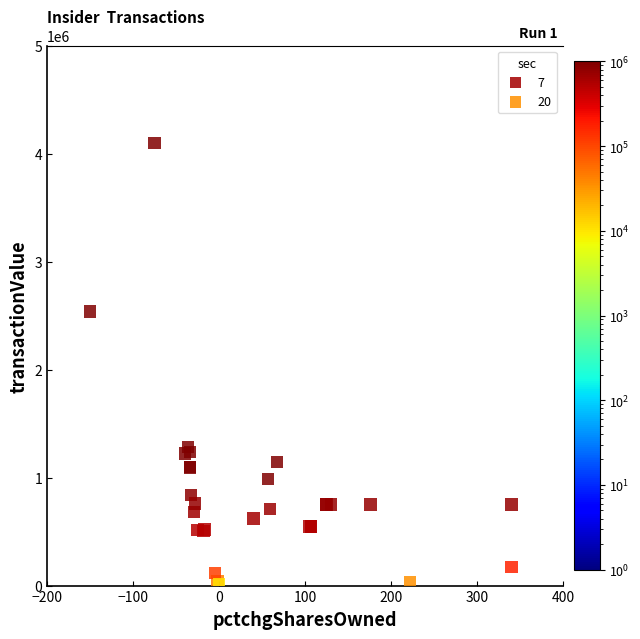

What are all the series names shown in the legend?

7, 20